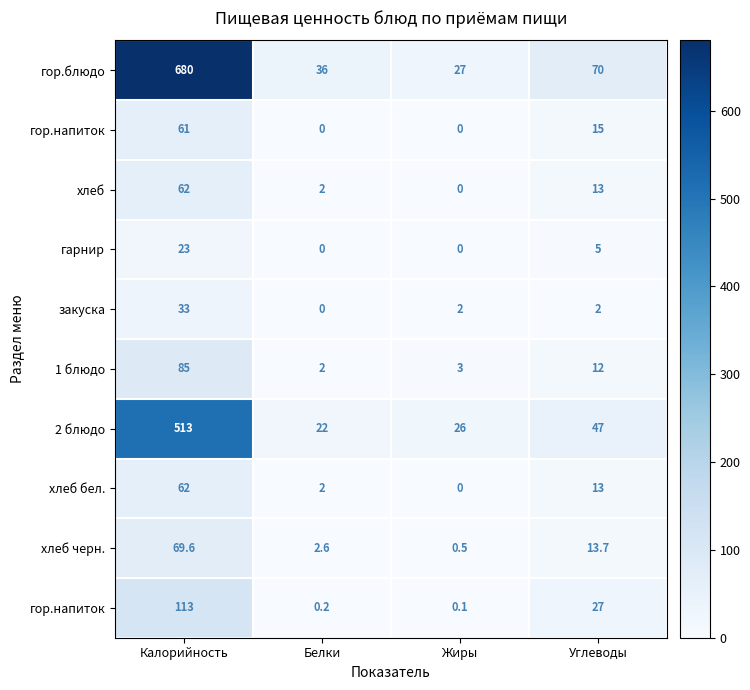

Which has a higher value, Белки or Жиры?

Белки